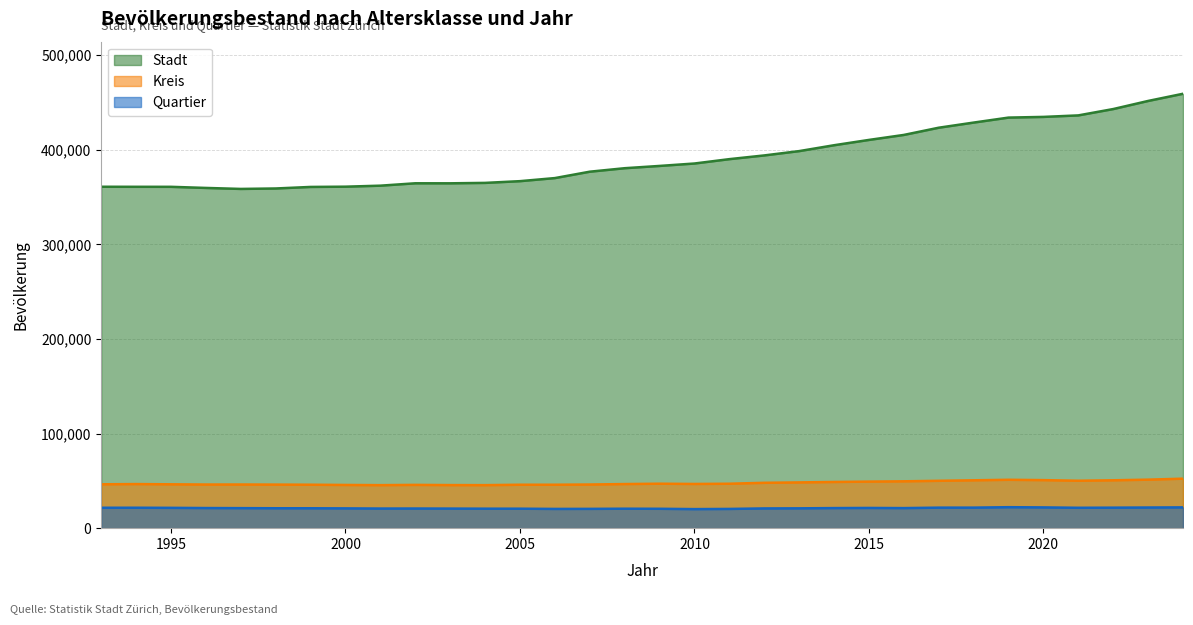

Count the number of categories in the chart.

32